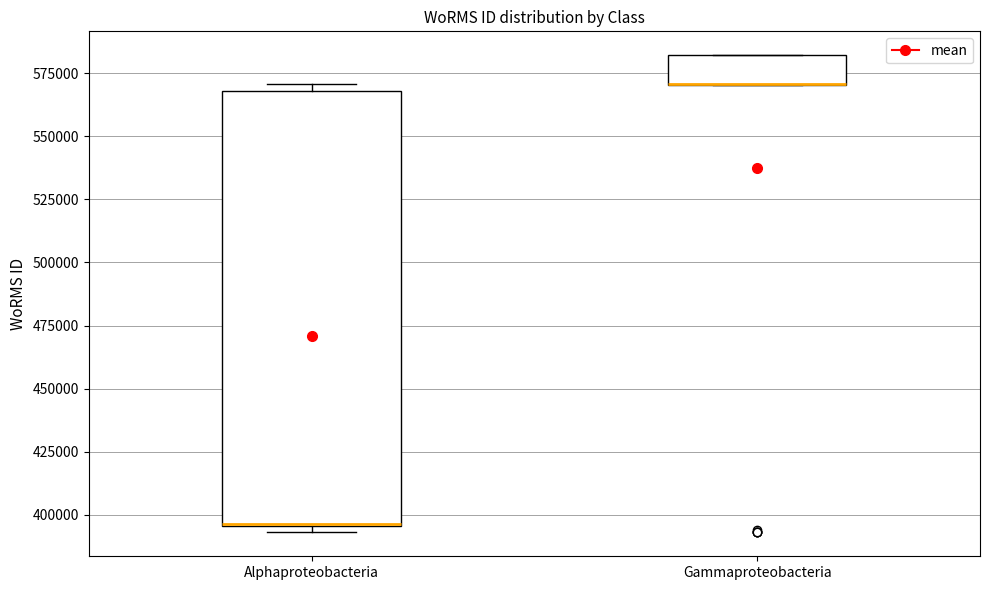

Reading left to right, read every box against the y-axis: the position of its median line, the range the box covers, and the ends of its whiskers. The values are not printed on the chart, so give them approximately, as read against the axis.

Alphaproteobacteria: median 395000 (drawn on the box's lower edge), box 395000 to 570000, whiskers 395000 (just below the box's lower edge) to 570000 (just above the box's upper edge)
Gammaproteobacteria: median 570000 (drawn on the box's lower edge), box 570000 to 580000, whiskers 570000 to 580000